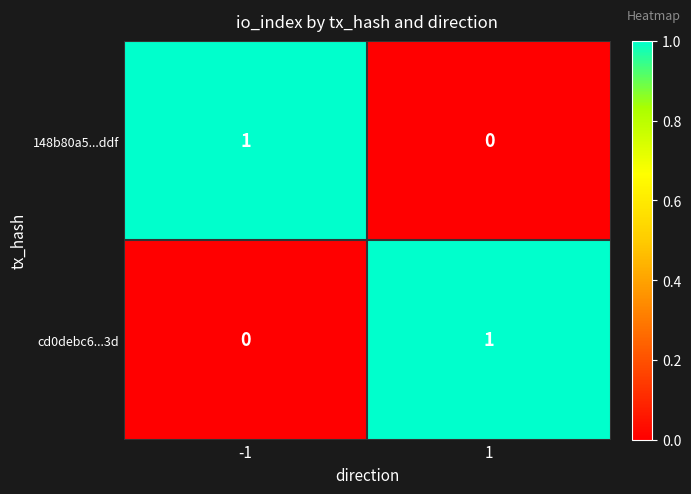

At 1, list the series in order from smallest to largest.

148b80a5...ddf, cd0debc6...3d